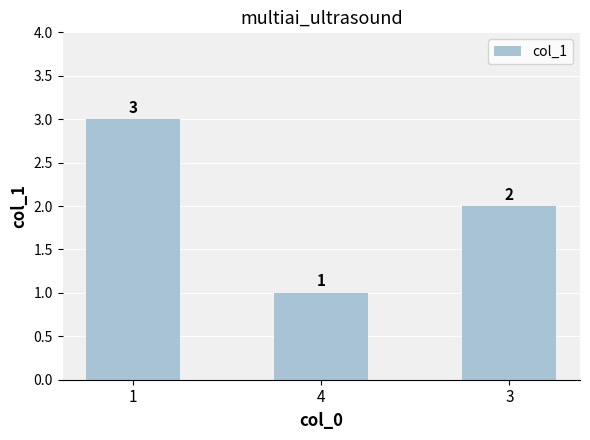

At which label is the value closest to 2?

3